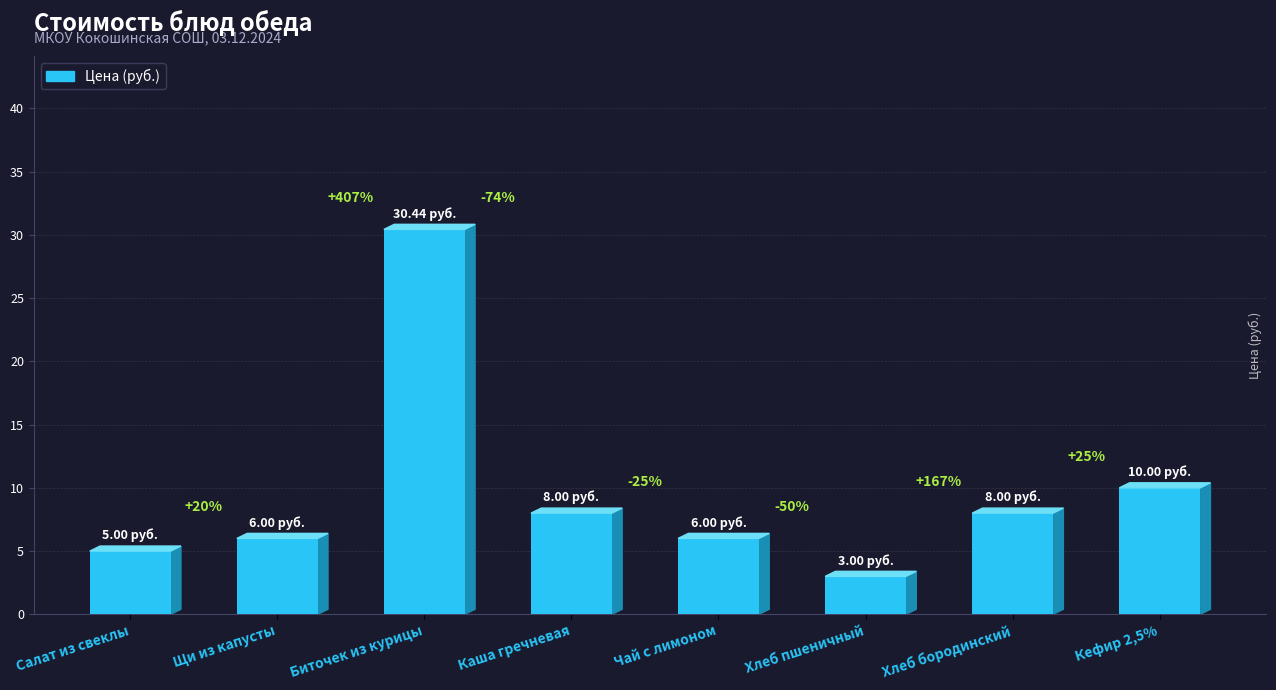

What position from the left is Чай с лимоном?

5